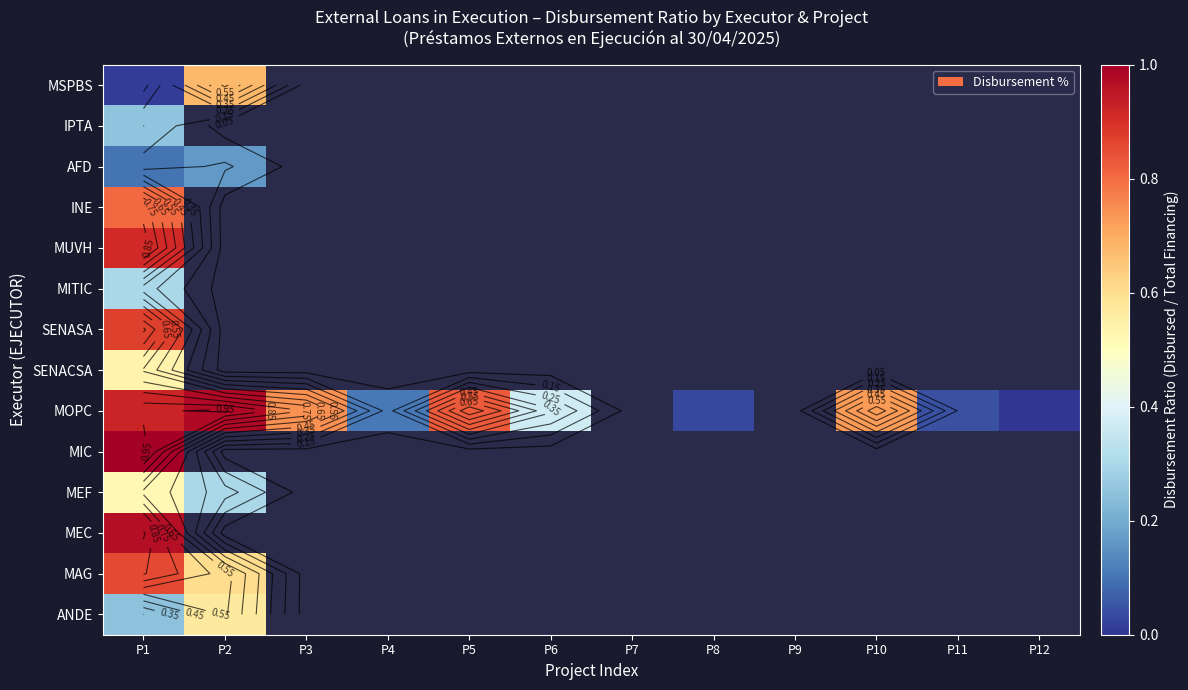

Count the number of categories in the chart.

12